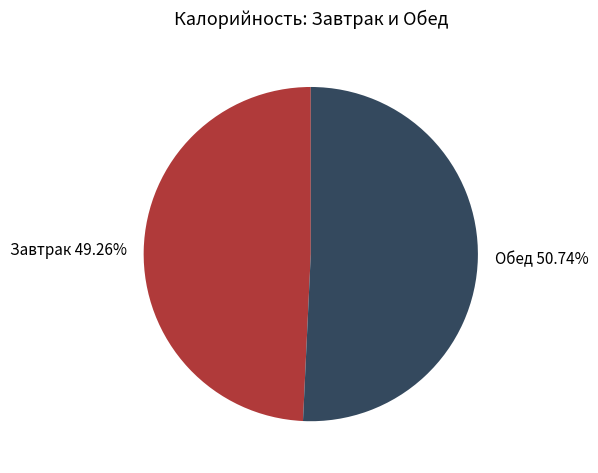

How many segments does this pie chart have?

2